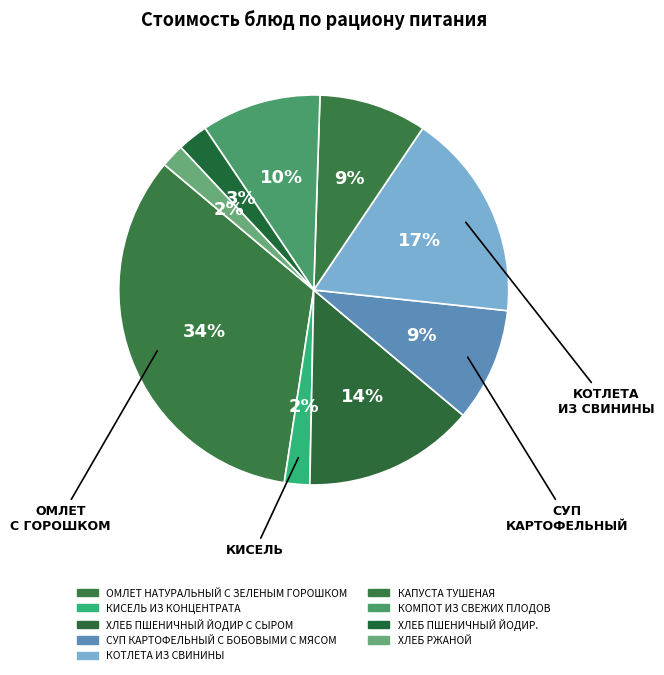

Does ОМЛЕТ НАТУРАЛЬНЫЙ С ЗЕЛЕНЫМ ГОРОШКОМ account for over 50% of the chart?

No